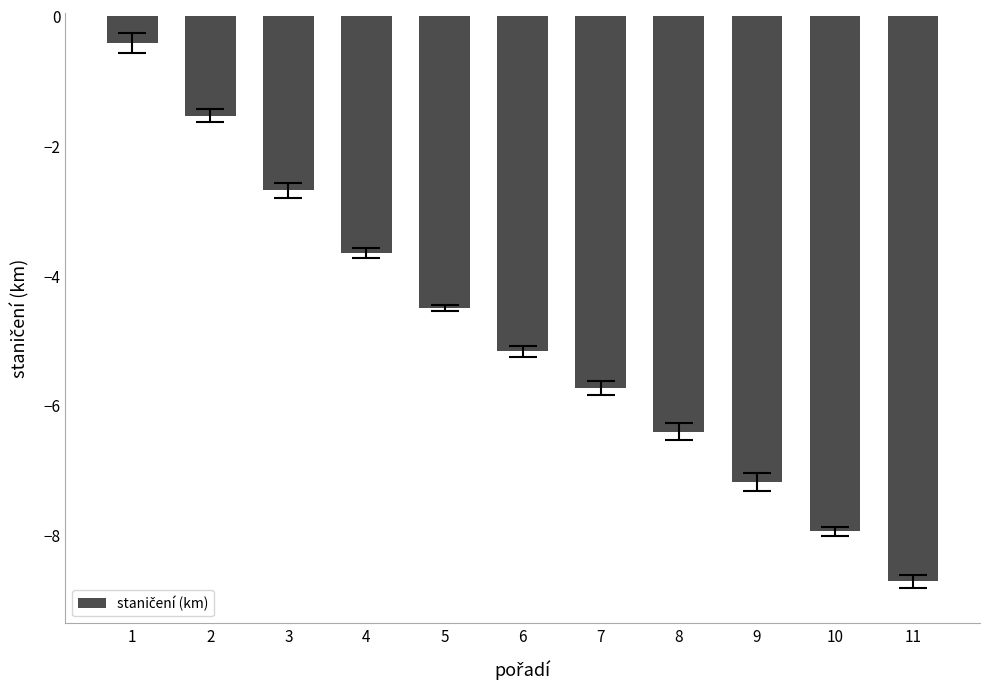

Where does the data first go above -5?

1